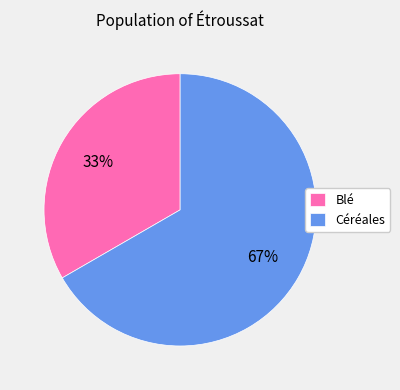

Do Blé and Céréales together represent more than half of the pie?

Yes